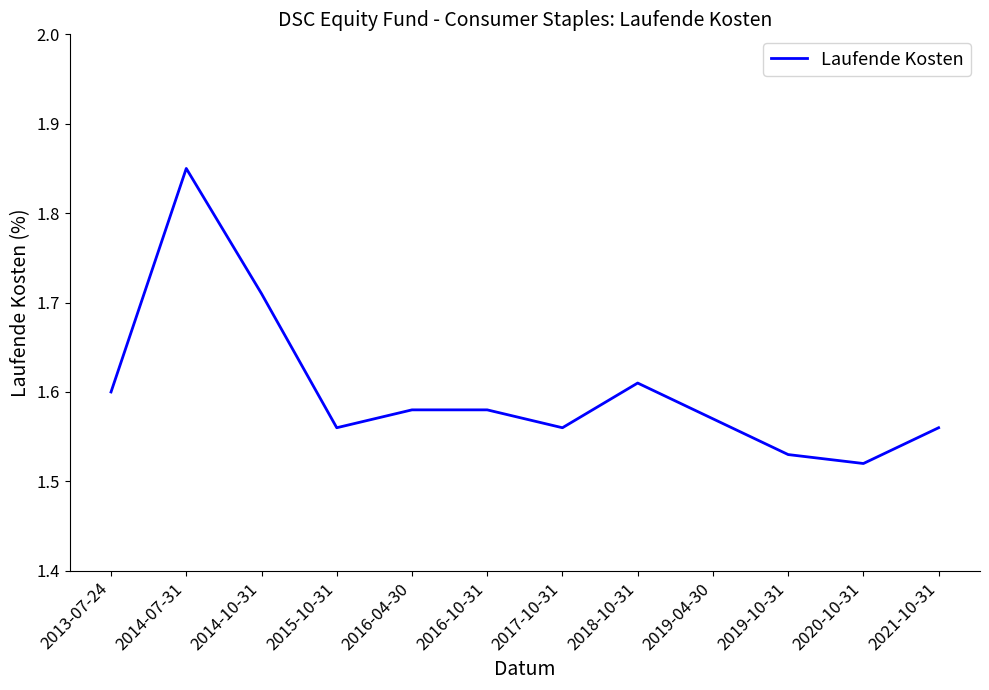

What is the difference between the second highest and minimum values?

0.2